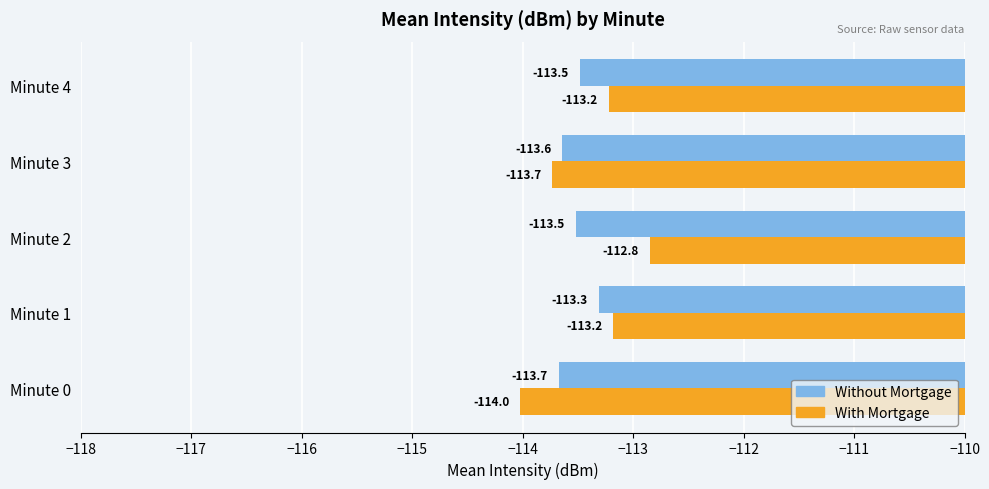

Count the number of categories in the chart.

5